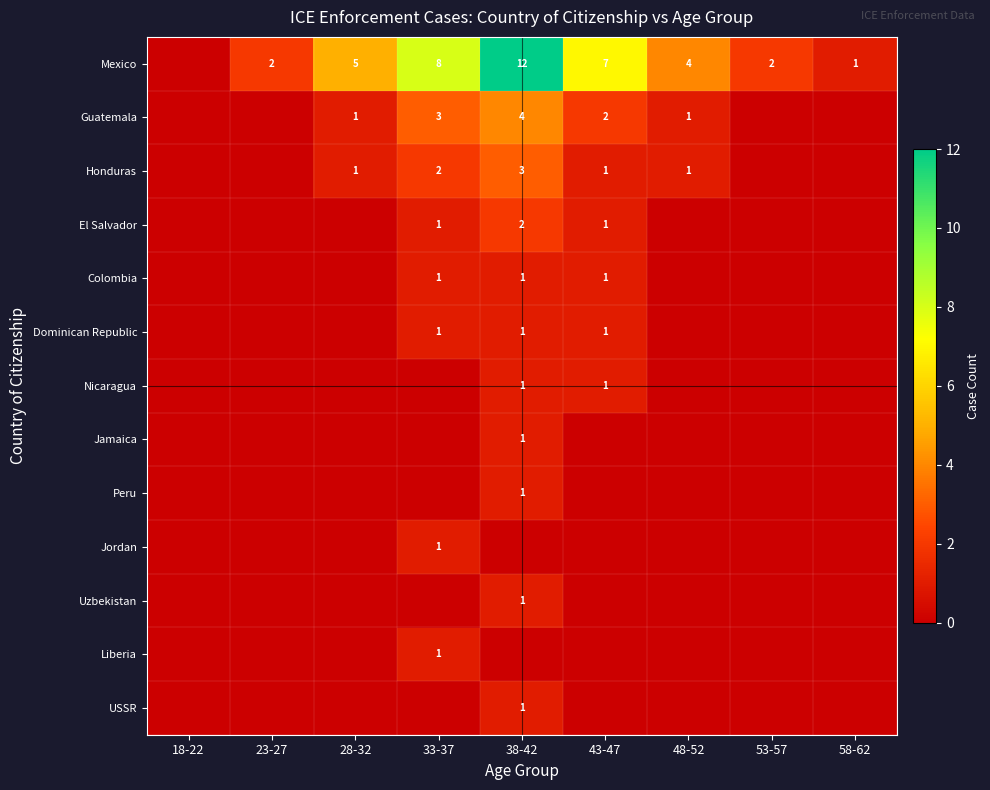

What is the difference between the Mexico values at 23-27 and 33-37?

6